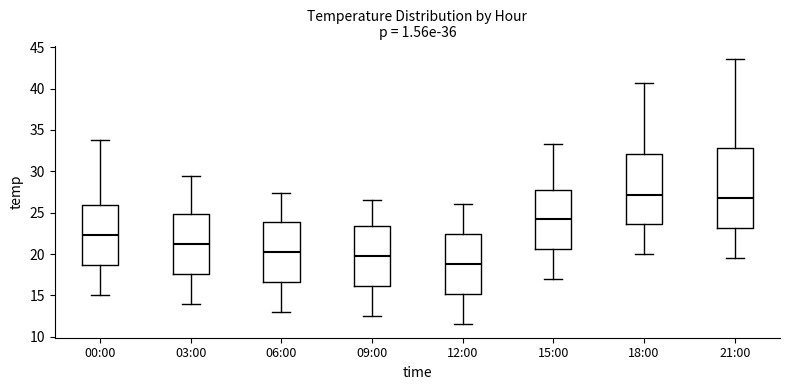

Where is the lower edge of the box for 03:00 on the y-axis? The values are not printed on the chart, so give them approximately, as read against the axis.

17.5